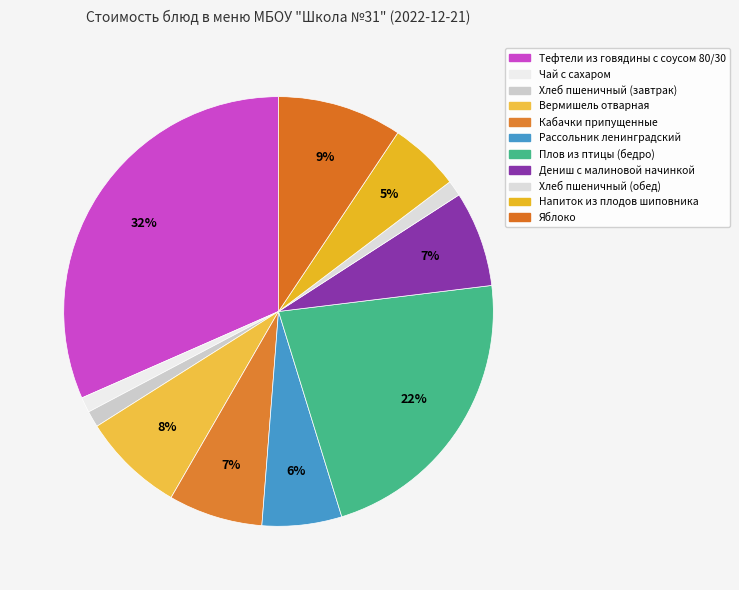

To the nearest percent, what is the average slice percentage?

9%